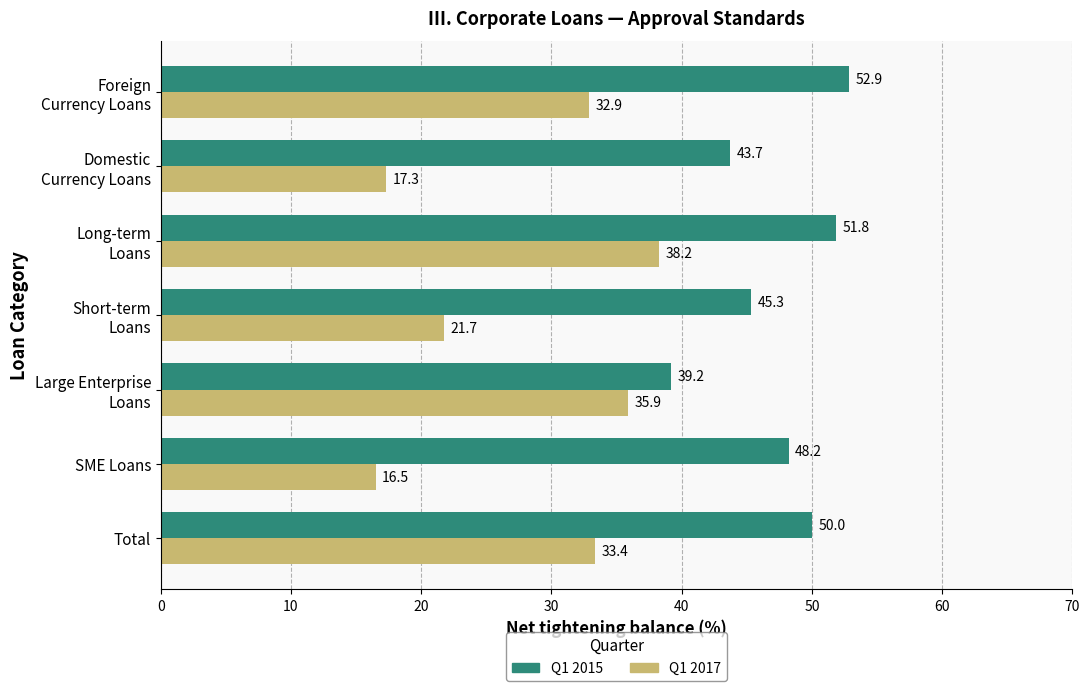

What is the minimum value for Q1 2015?

39.2